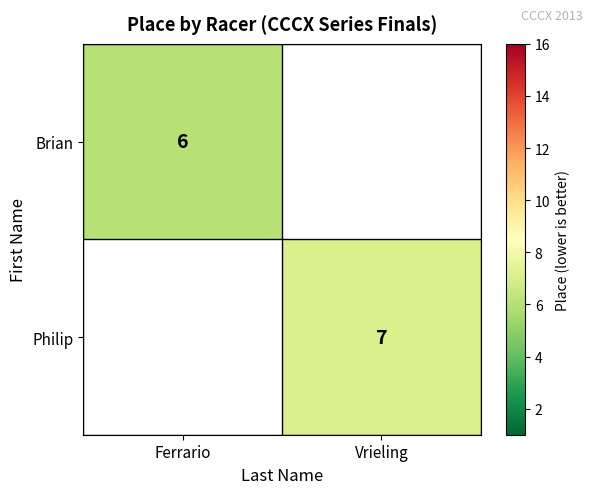

What is the minimum value shown in the chart?

6.0